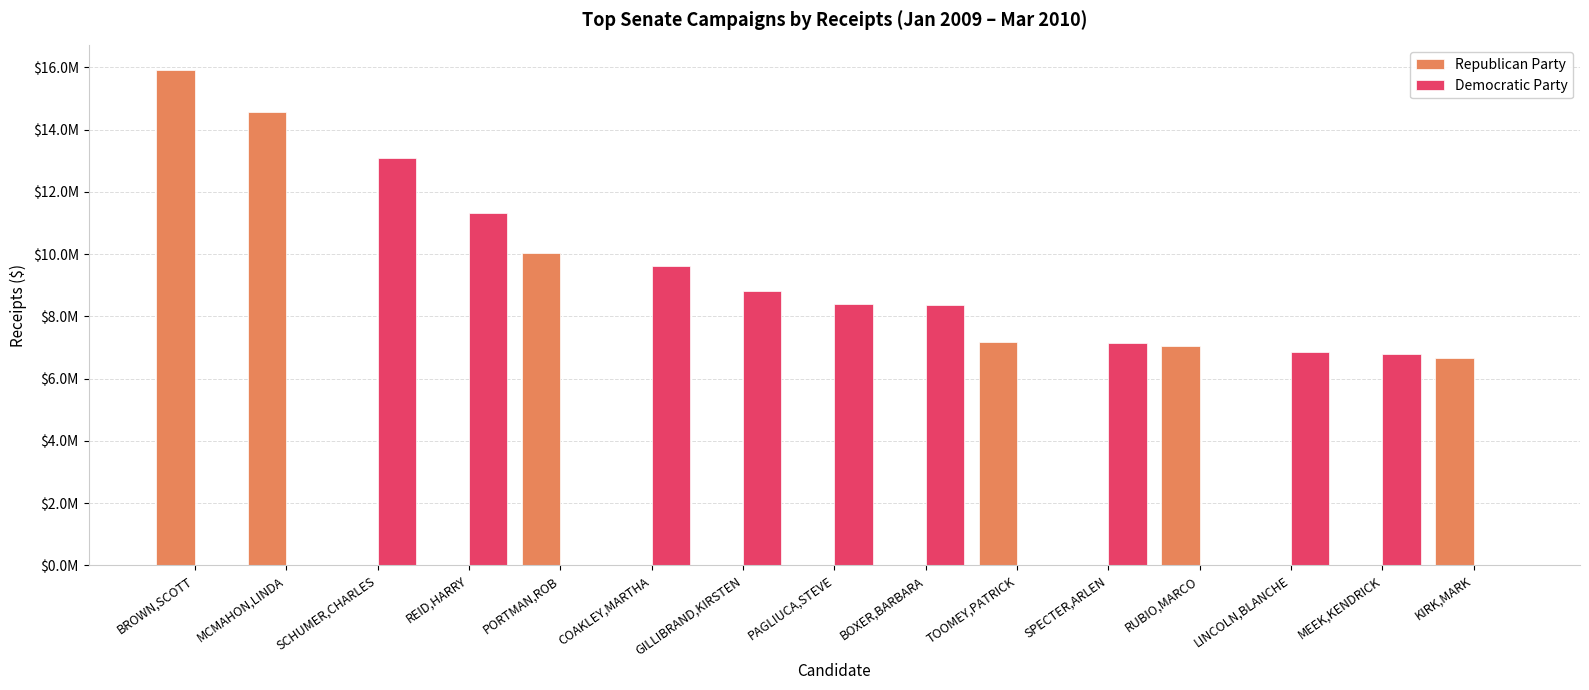

Does the chart contain stacked bars?

No